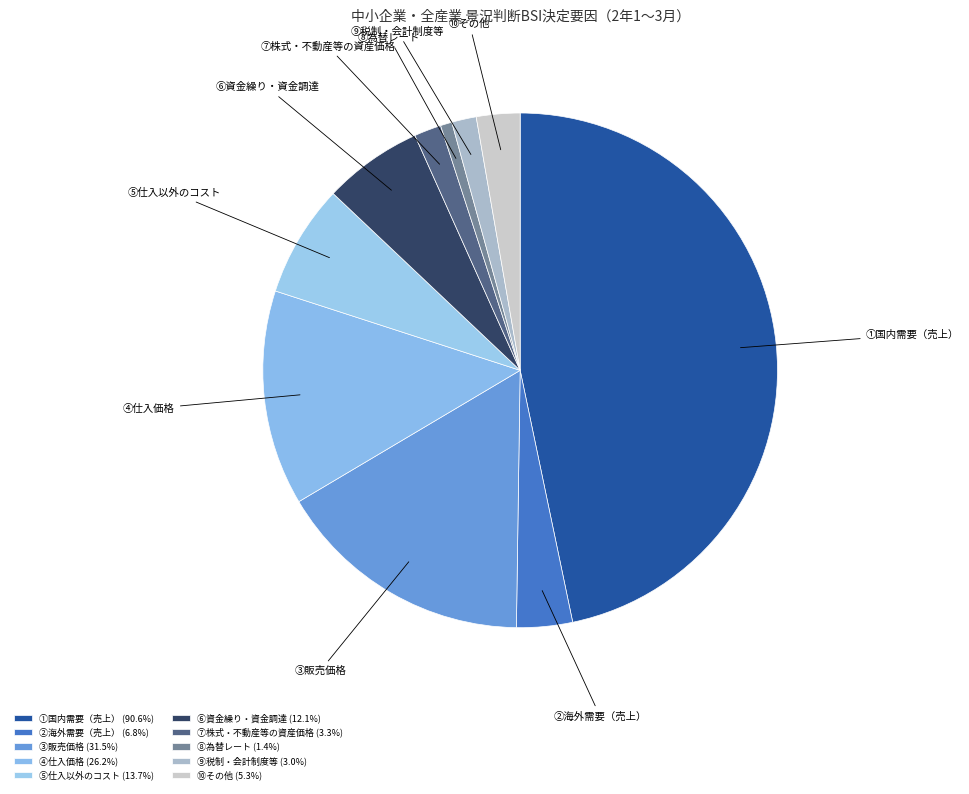

What is the ratio of the value at ⑨税制・会計制度等 to the value at ⑧為替レート?

2.1